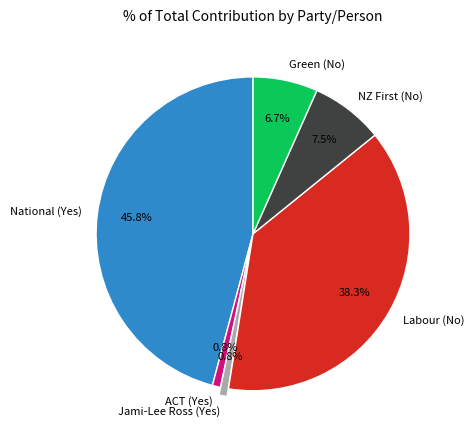

Is it true that National (Yes) is 55% of the pie?

False